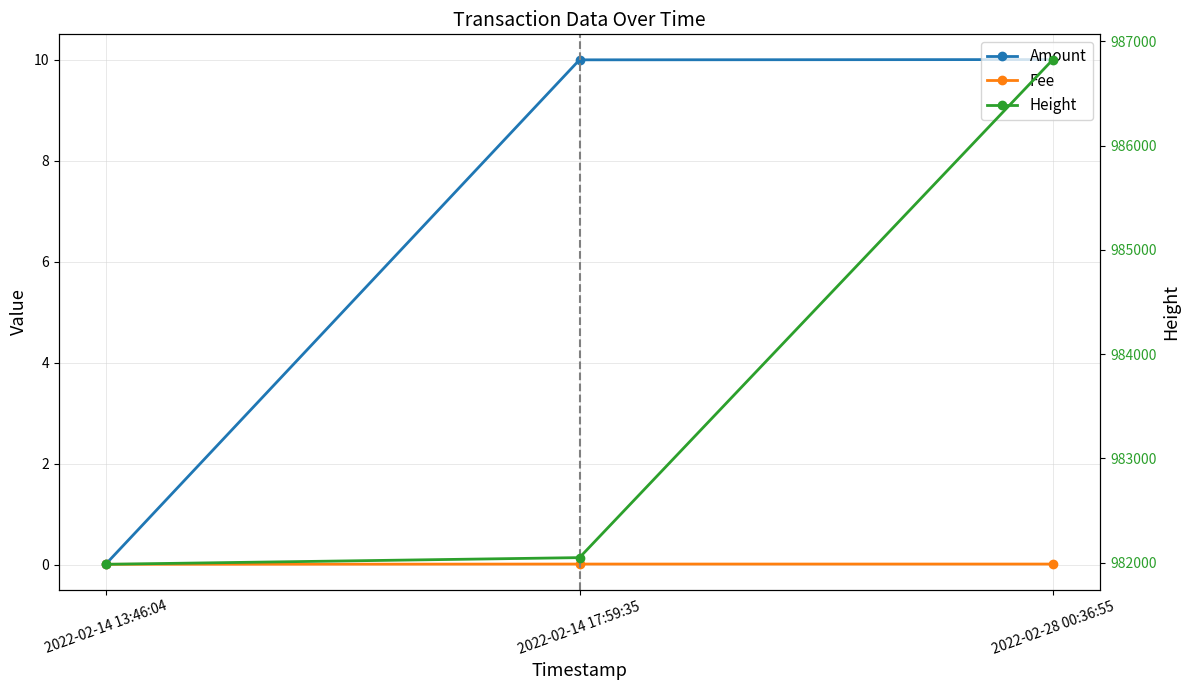

Between 2022-02-28 00:36:55 and 2022-02-14 17:59:35, which is larger?

2022-02-28 00:36:55